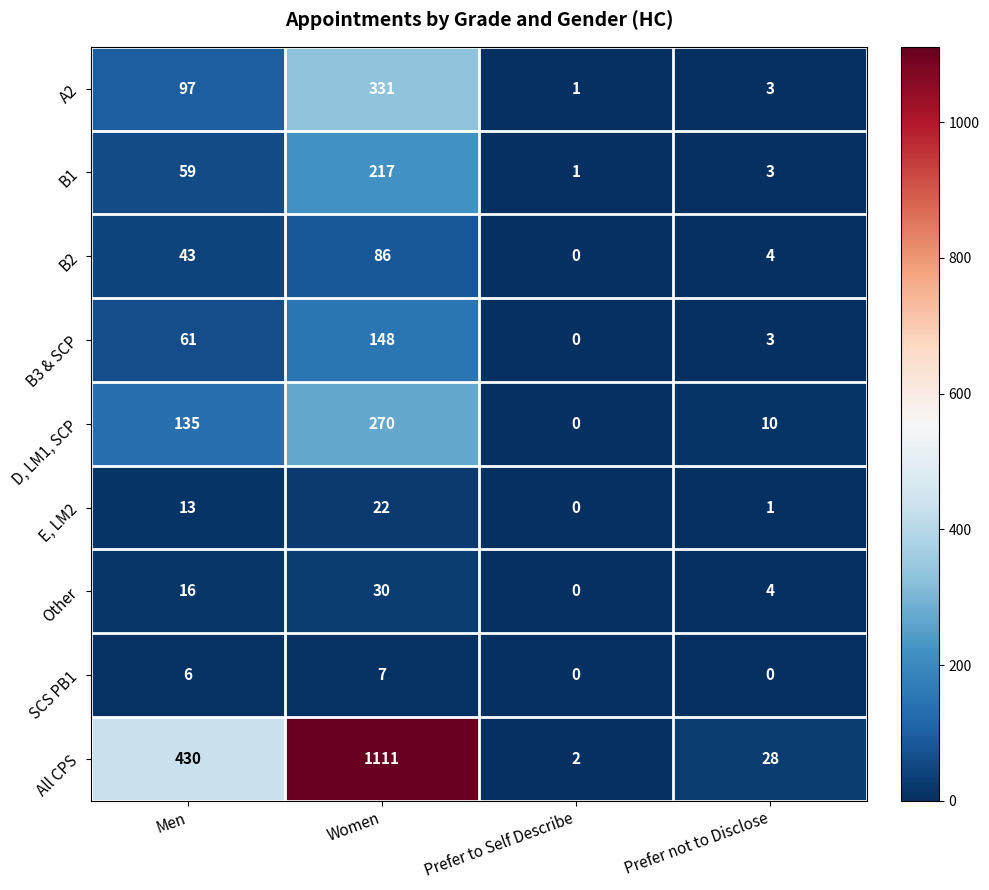

Count the SCS PB1 values in the range 0 to 7.

4